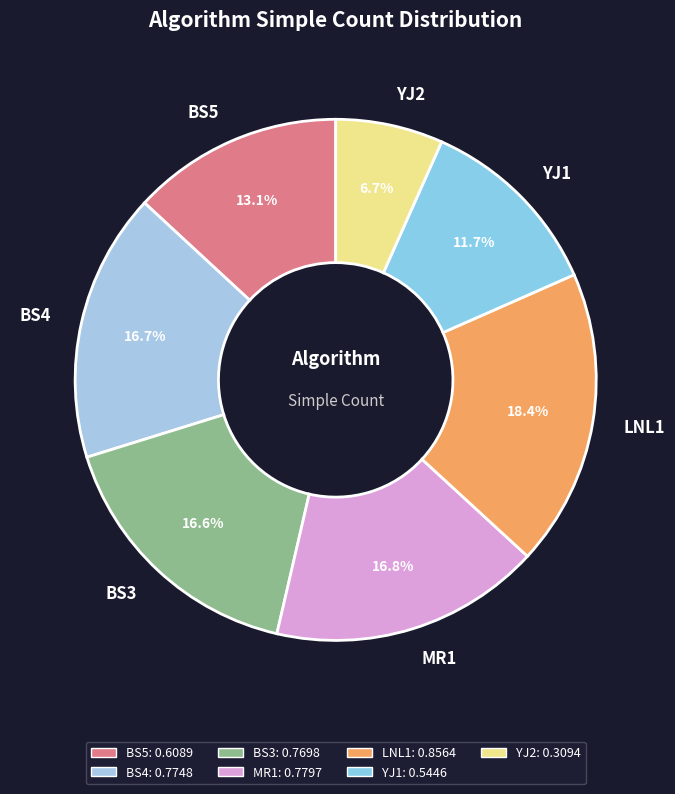

To the nearest percent, what is the average slice percentage?

14%